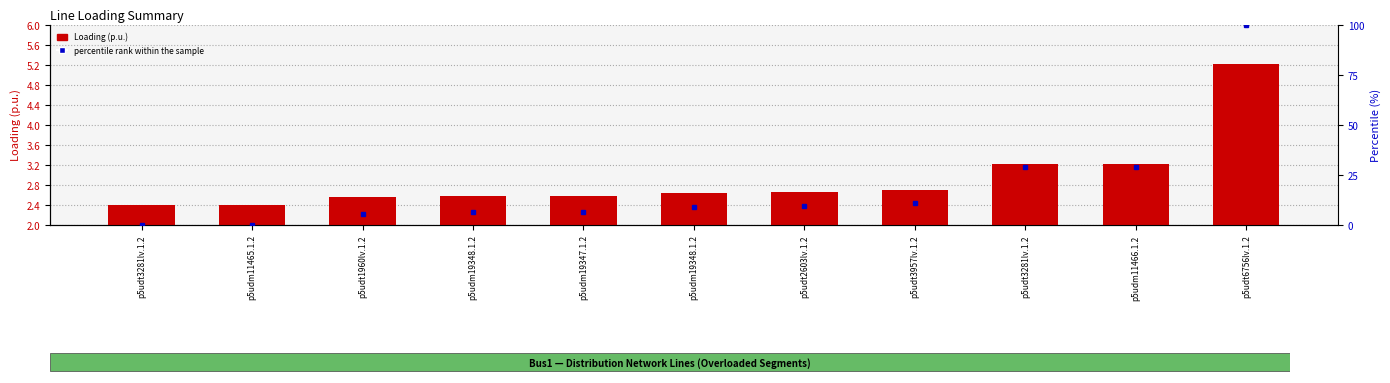

Approximately how many times larger is the value at p5udt2603lv.1.2 compared to p5udm11465.1.2?

1.1